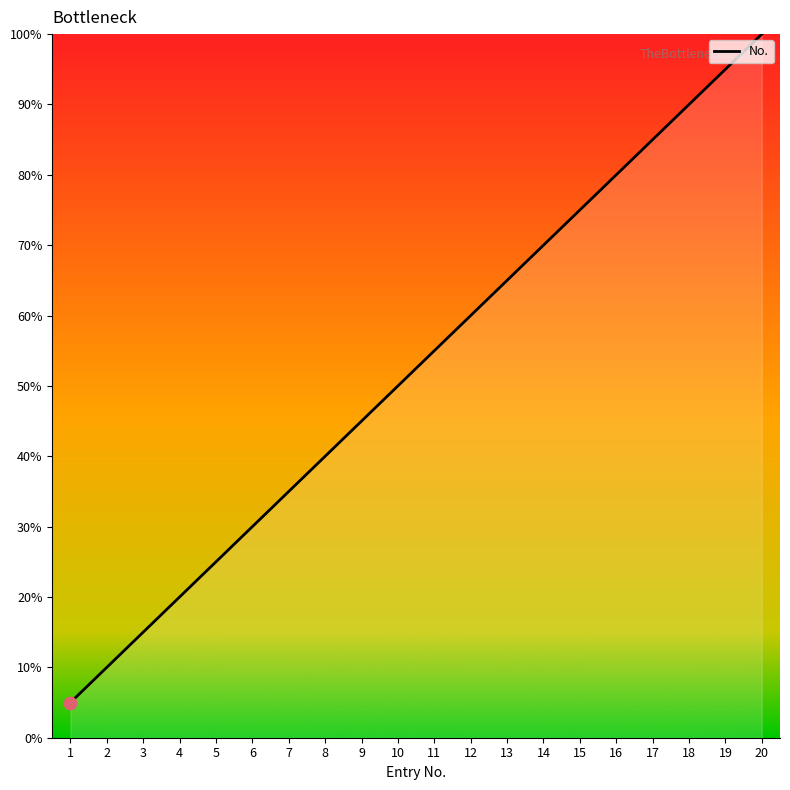

What is the ratio of the value at 14 to the value at 19?

0.7